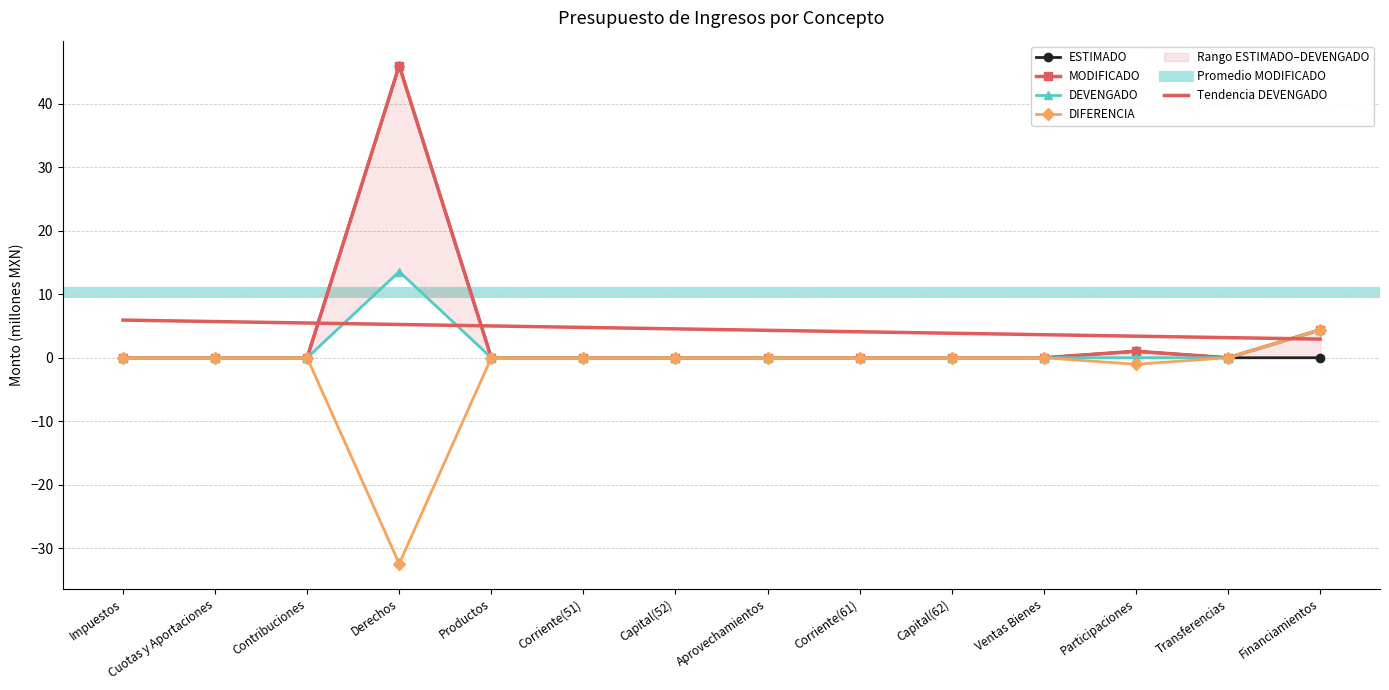

The DIFERENCIA series shows 0.0 at Cuotas y Aportaciones. True or false?

True